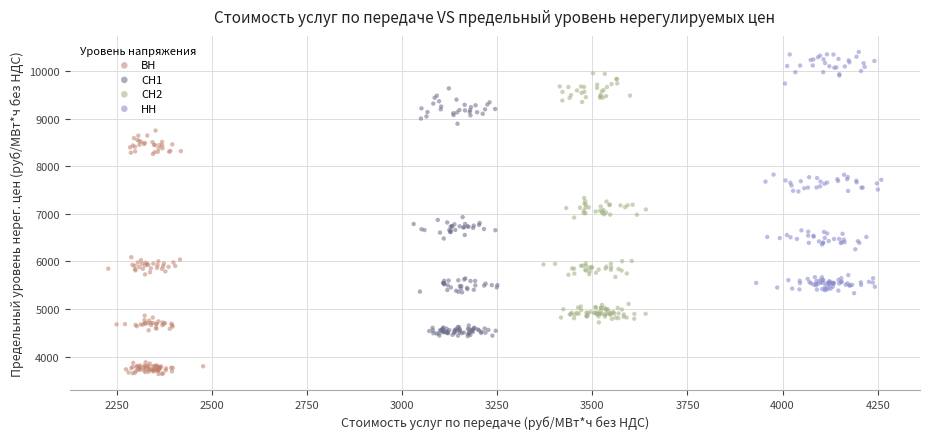

Which series contains the lowest Y value?

ВН